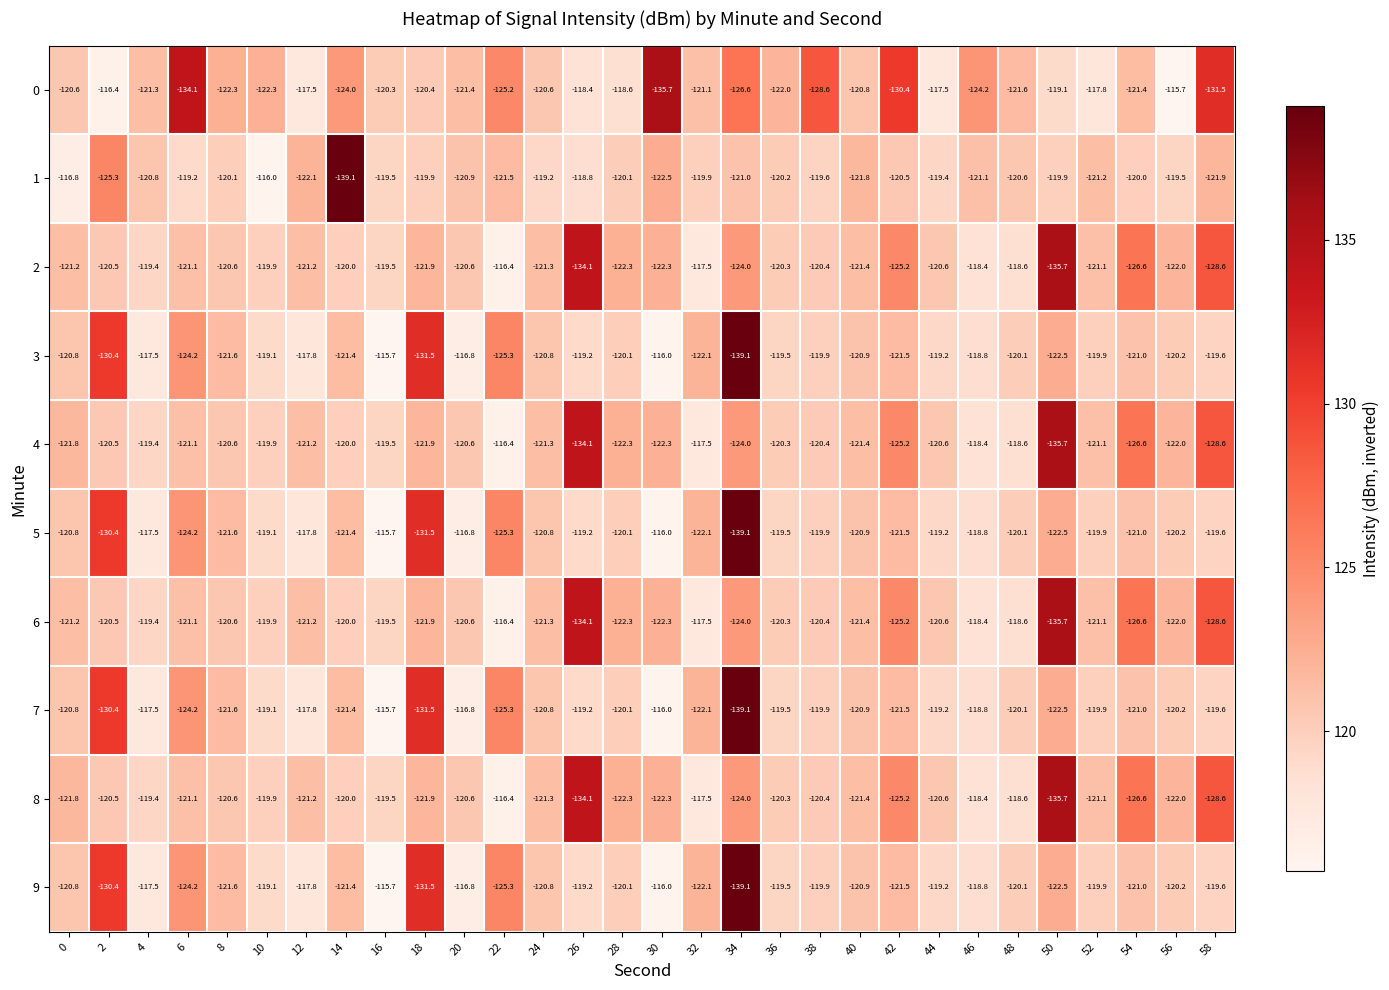

Where is 9 nearest to the value -127?

22